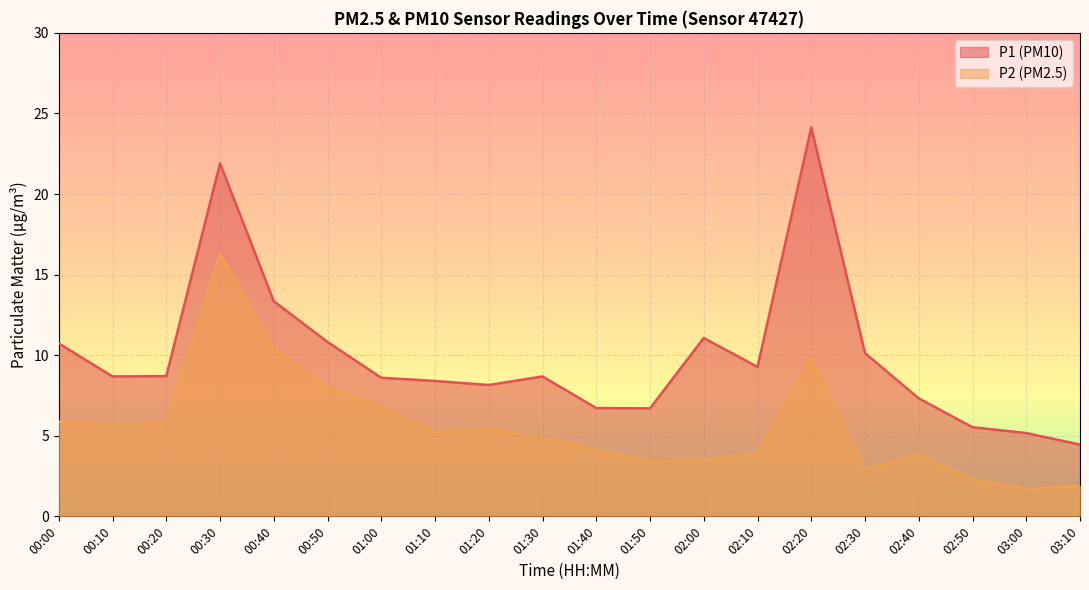

Is it true that P2 equals 4.9 at 01:30?

True